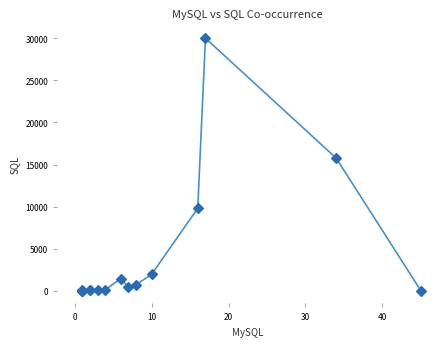

What Y value in the scatter plot is closest to 15012?

15753